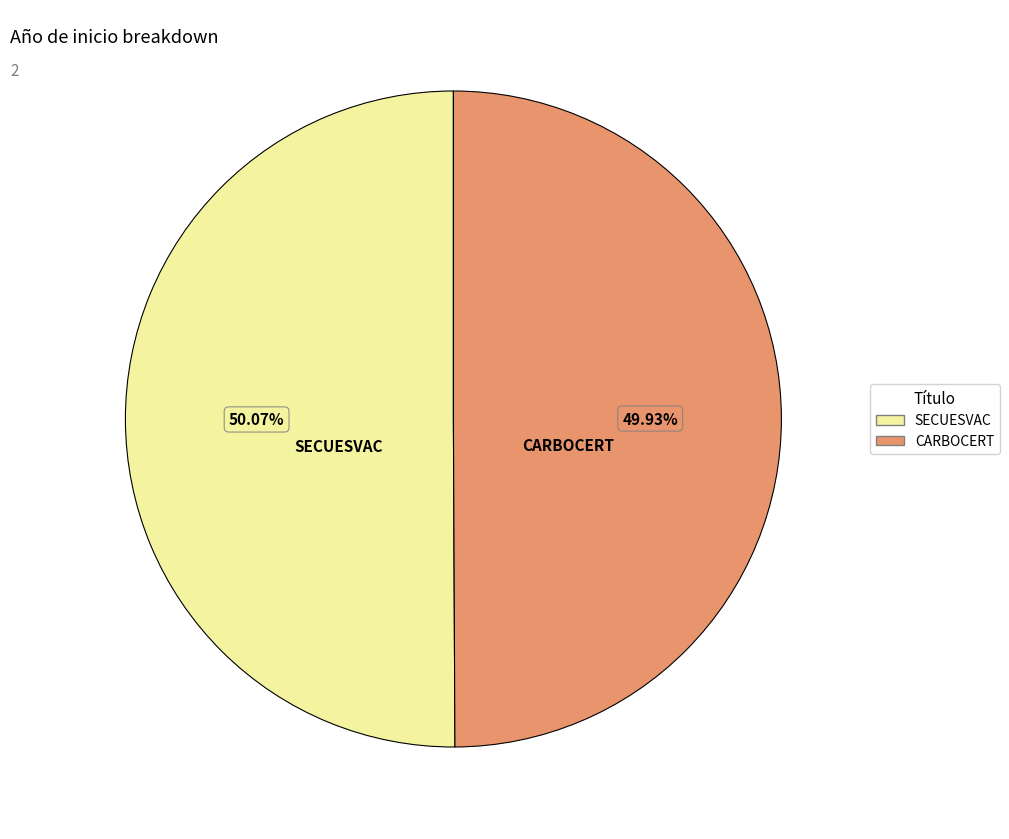

Approximately how many times larger is the value at SECUESVAC compared to CARBOCERT?

1.0